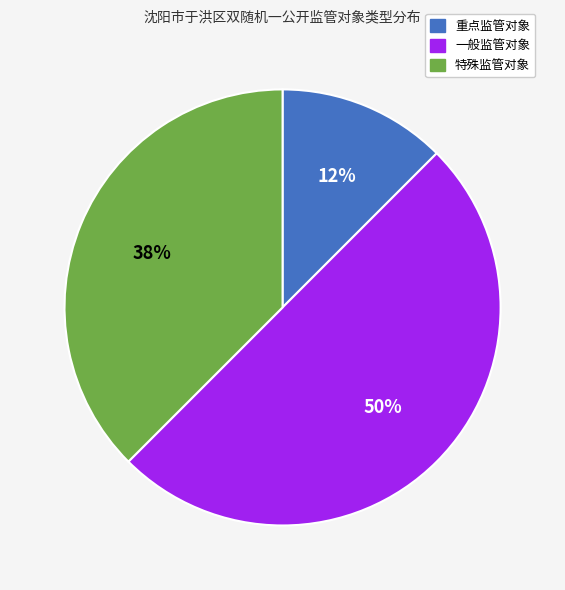

The 特殊监管对象 slice represents 23% of the pie. True or false?

False